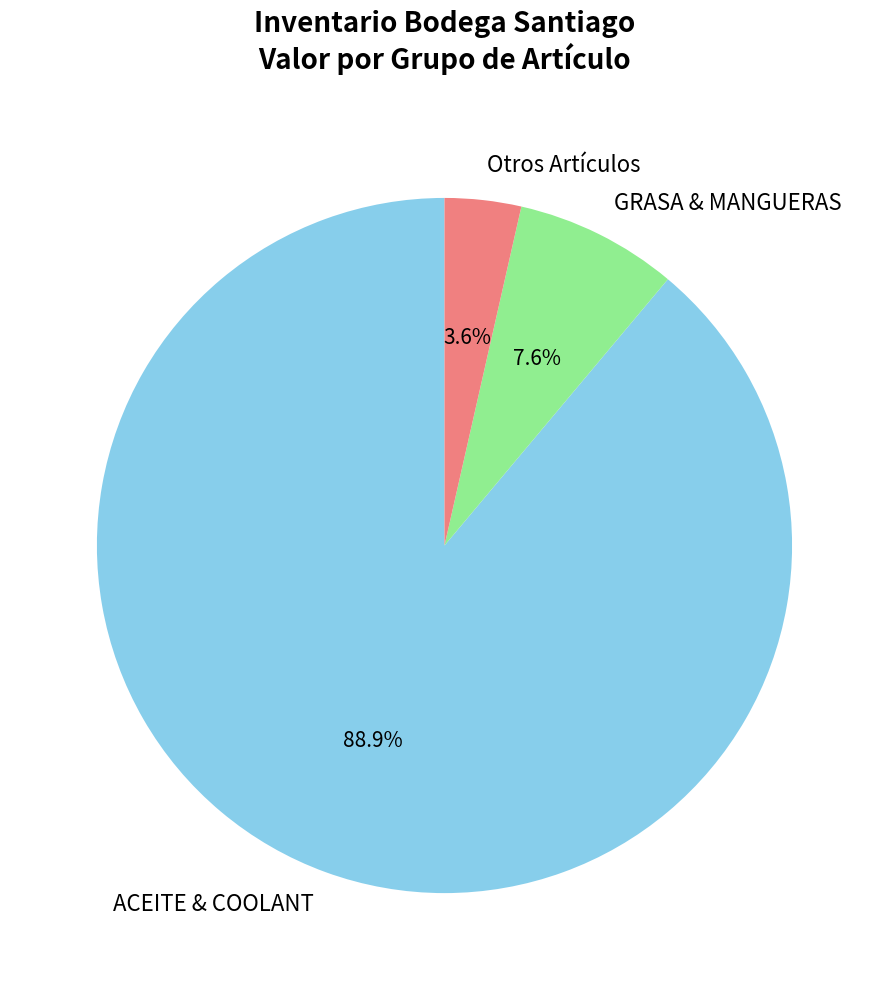

Count the number of slices in the pie.

3